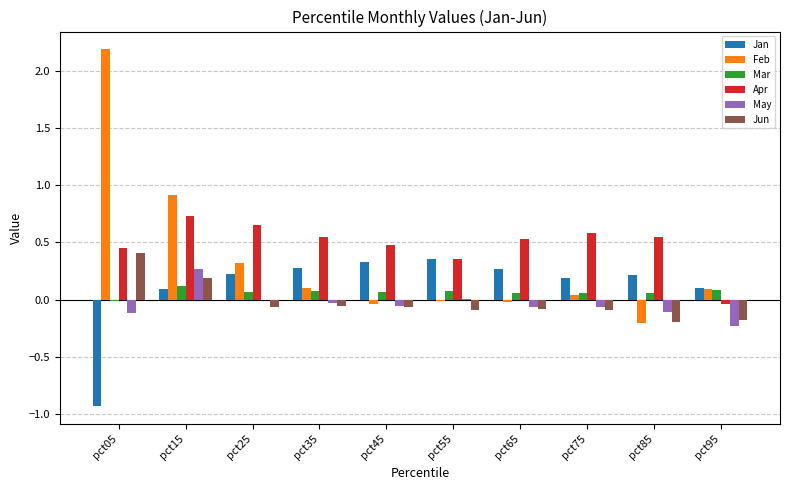

Is the value of Jan at pct95 greater than the value of Mar at pct25?

Yes